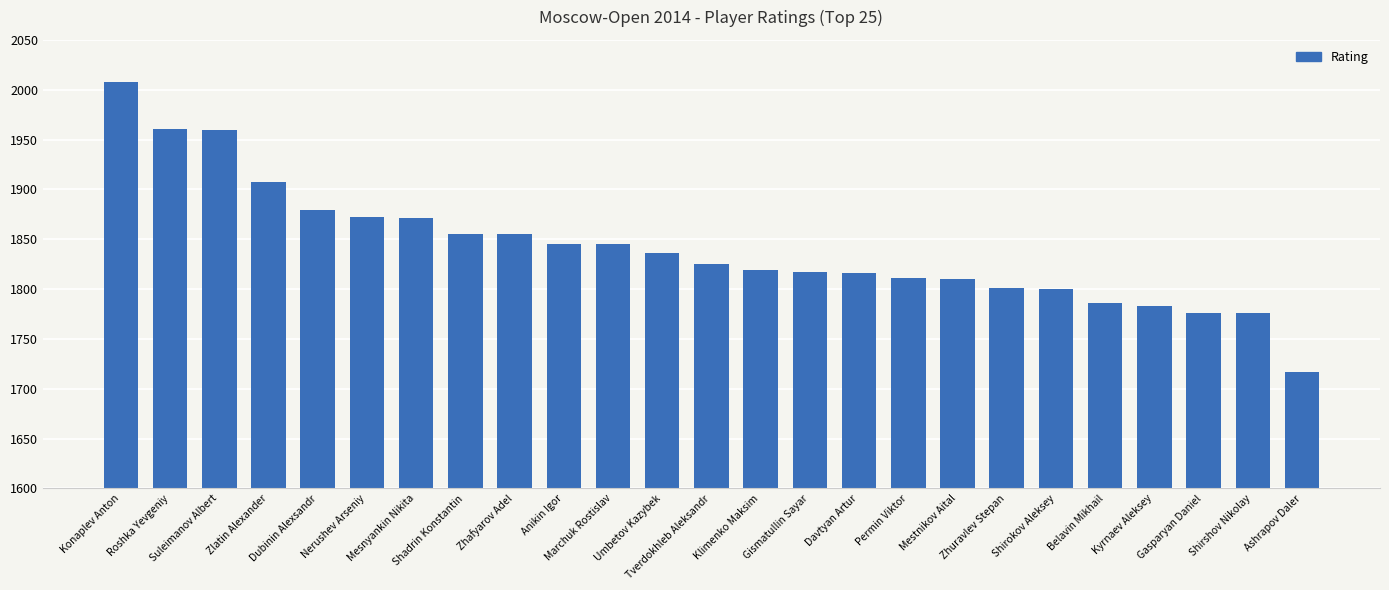

What is the difference between the maximum and minimum values?

291